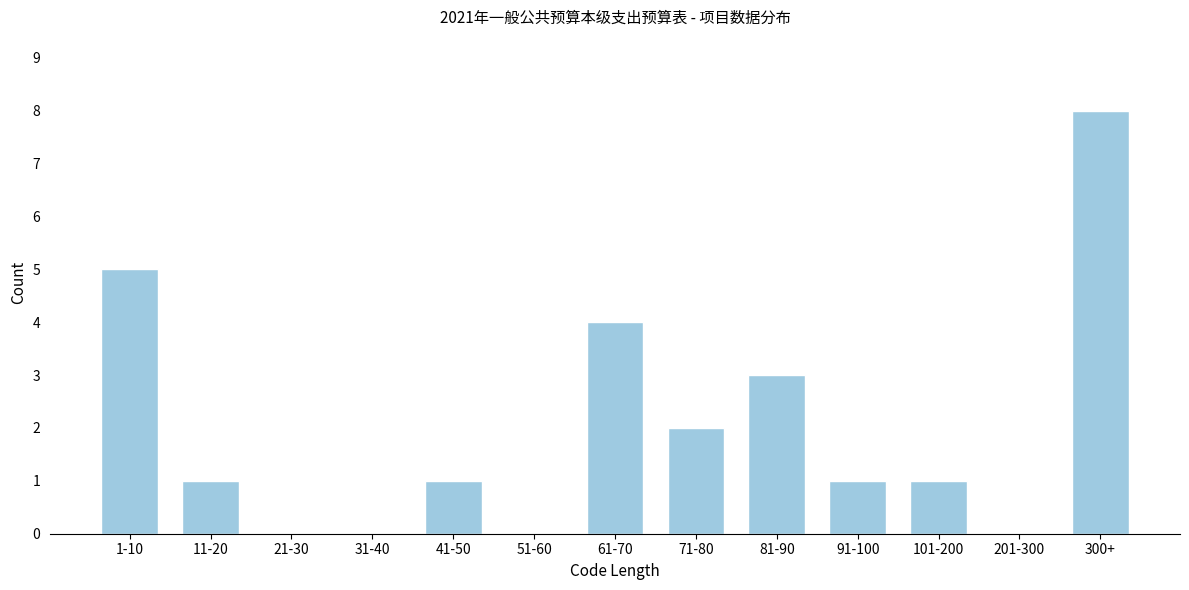

Reading right to left, extract all data points from this chart.

300+=8	201-300=0	101-200=1	91-100=1	81-90=3	71-80=2	61-70=4	51-60=0	41-50=1	31-40=0	21-30=0	11-20=1	1-10=5